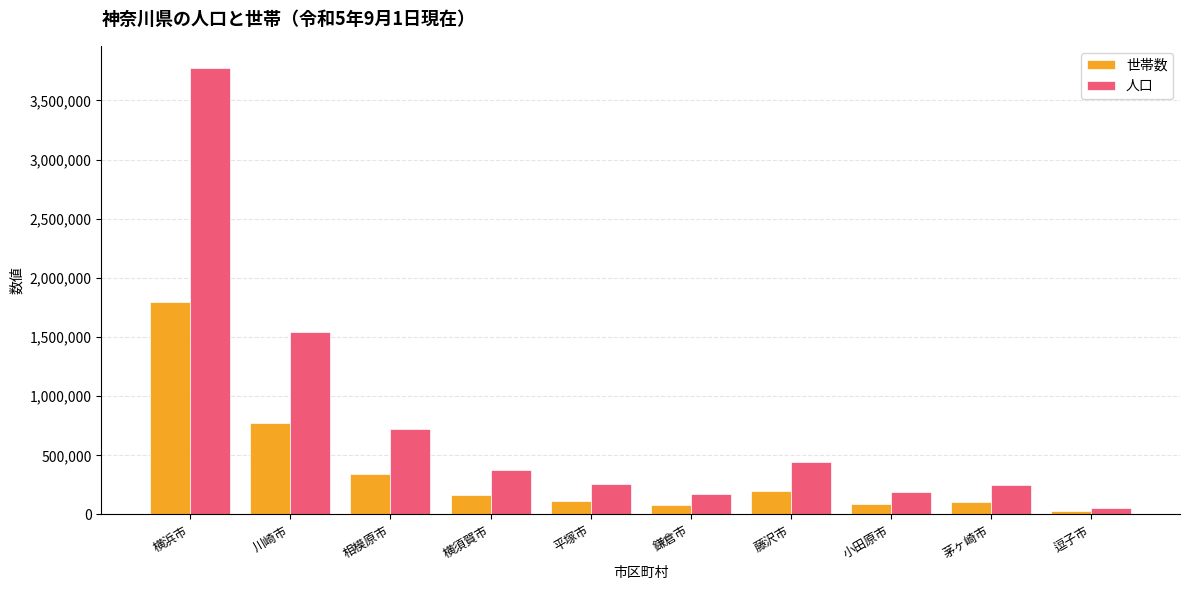

True or false: 人口 has a value of 443946 at 藤沢市.

True